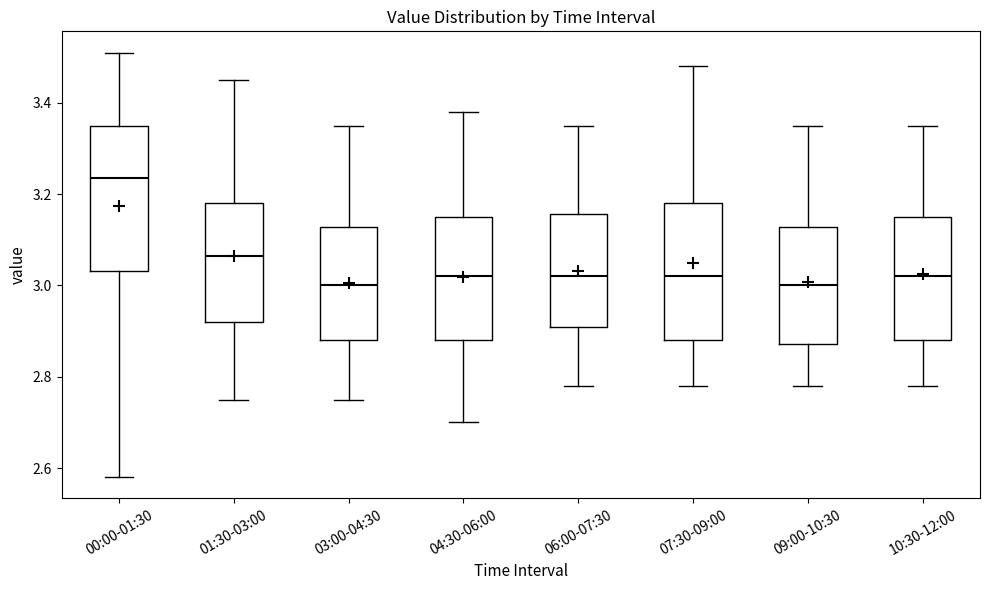

Where does the upper whisker of the box for 07:30-09:00 end on the y-axis? The values are not printed on the chart, so give them approximately, as read against the axis.

3.48